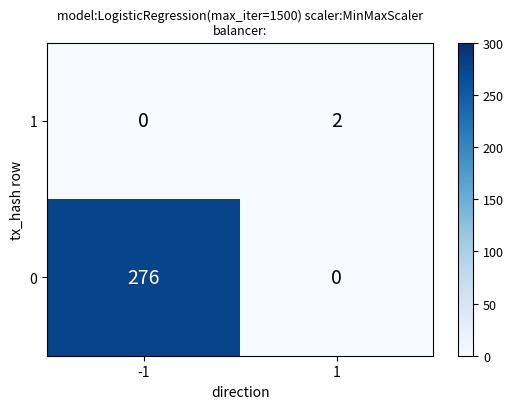

The value of 0 at -1 is 276. True or false?

True